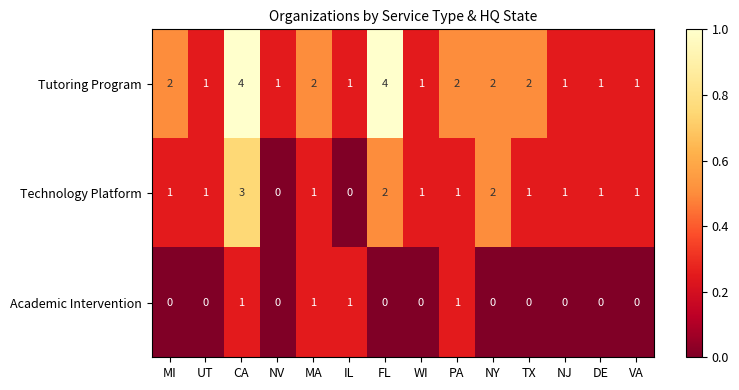

Which series has the largest range (max minus min)?

Tutoring Program